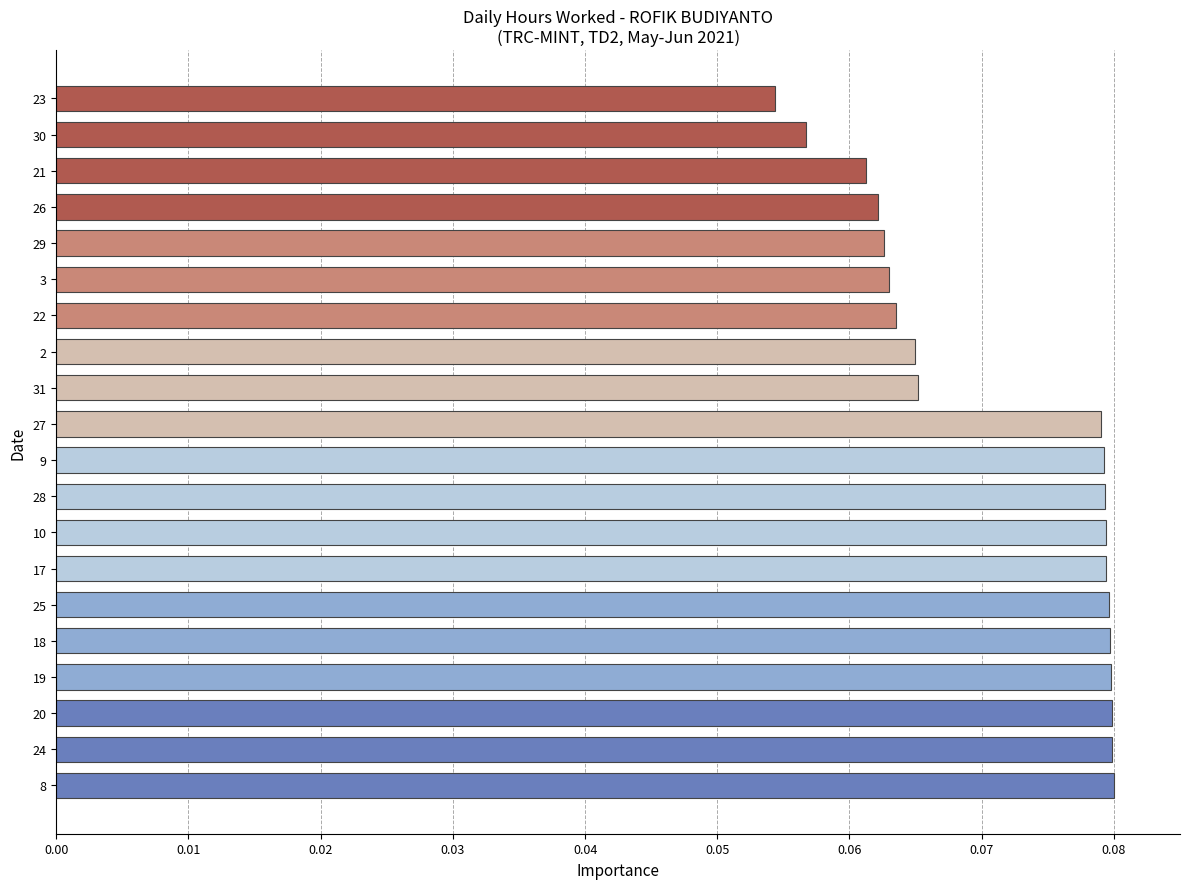

Where is the data nearest to the value 0?

23